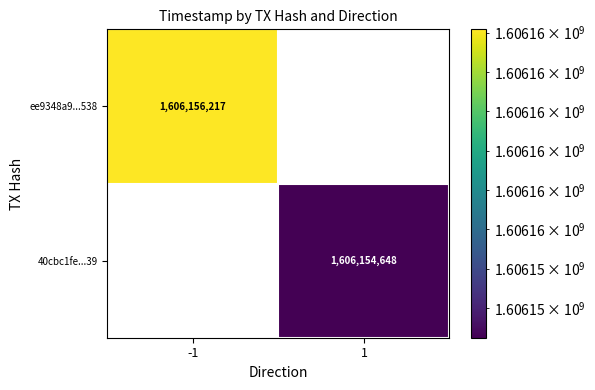

Count the number of data series in this chart.

2